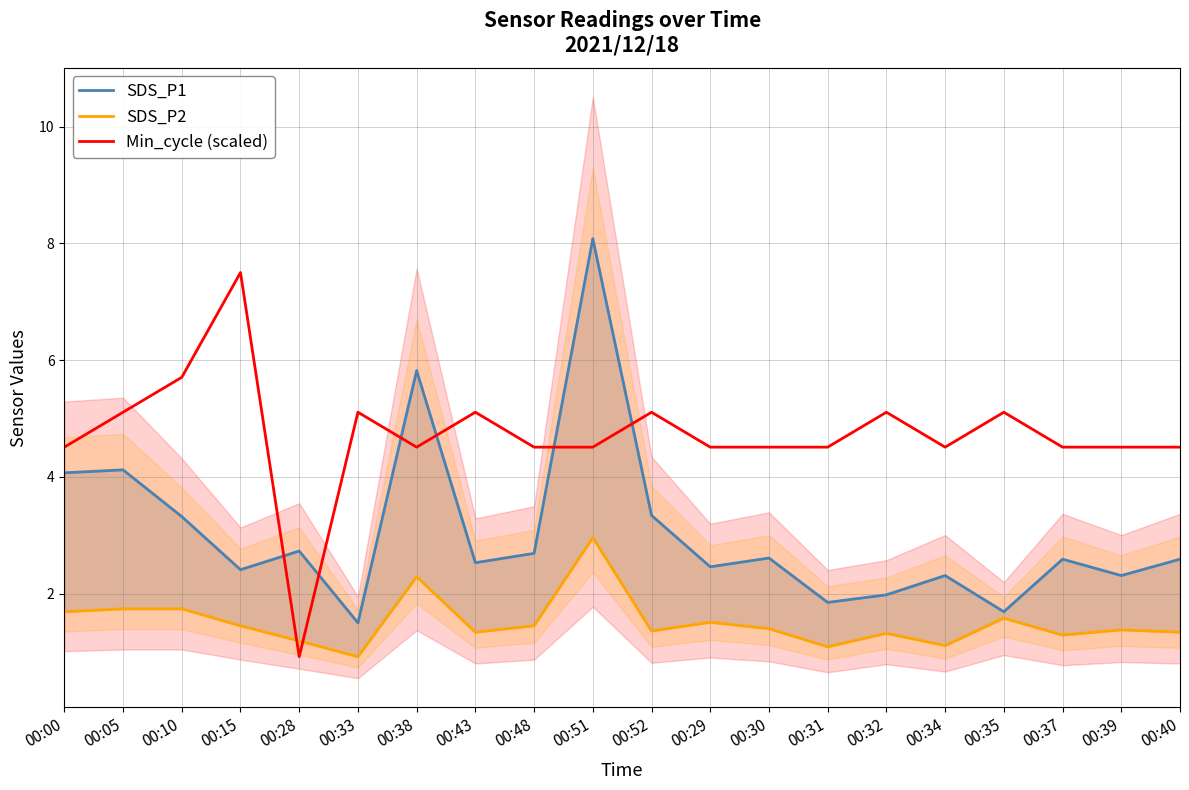

Rank the series at 00:05 from highest to lowest value.

Min_cycle (scaled), SDS_P1, SDS_P2